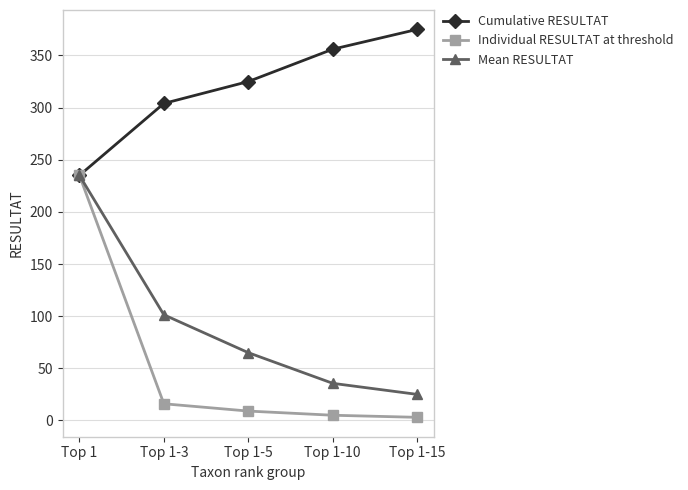

Which series changed the most between Top 1 and Top 1-10?

Individual RESULTAT at threshold